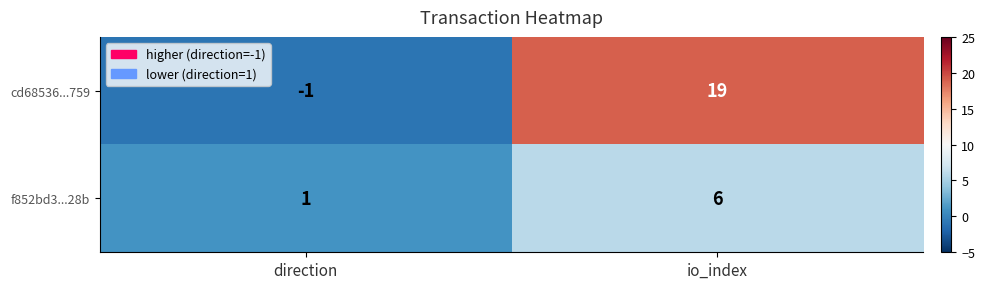

Where is f852bd3...28b nearest to the value 3?

direction